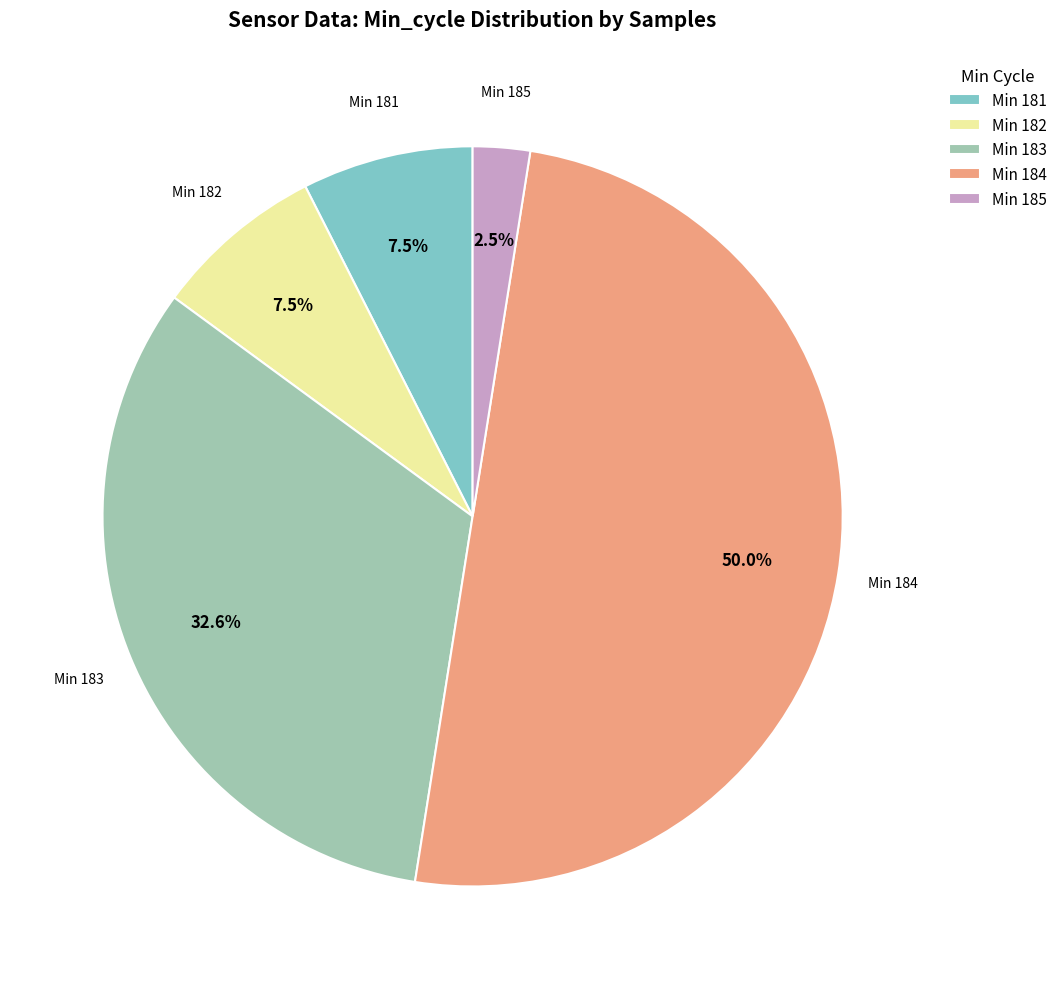

Combined, do Min 184 and Min 183 account for over 50%?

Yes